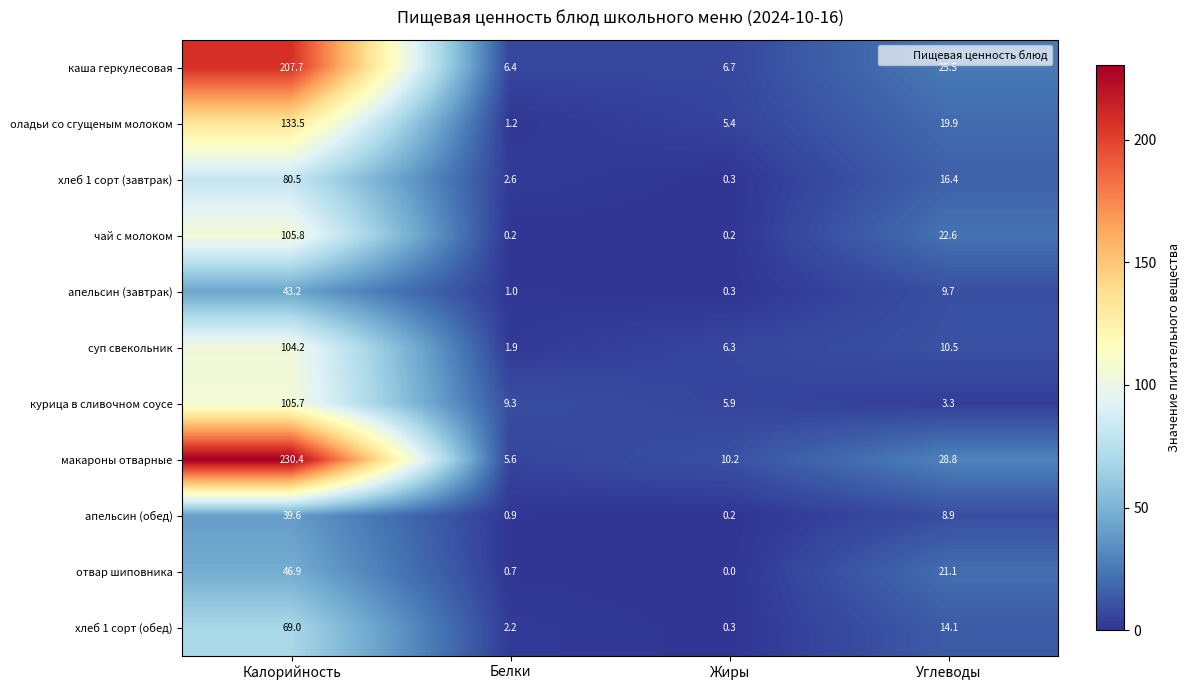

At how many categories does at least one series exceed 28?

2